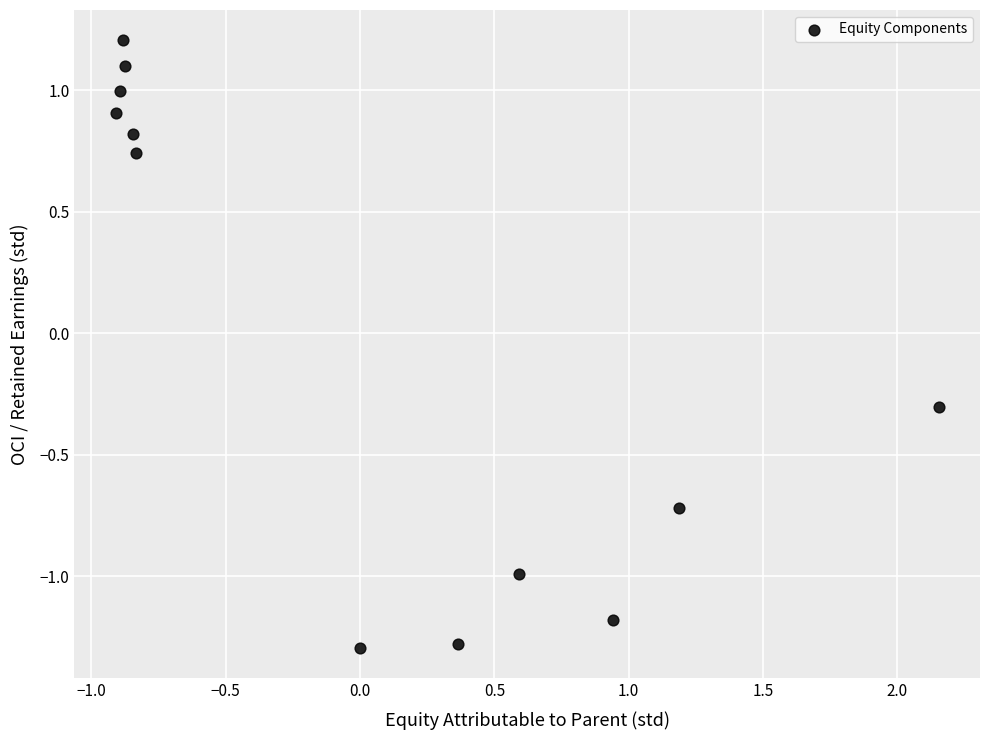

What Y value in the scatter plot is closest to 0?

-0.3